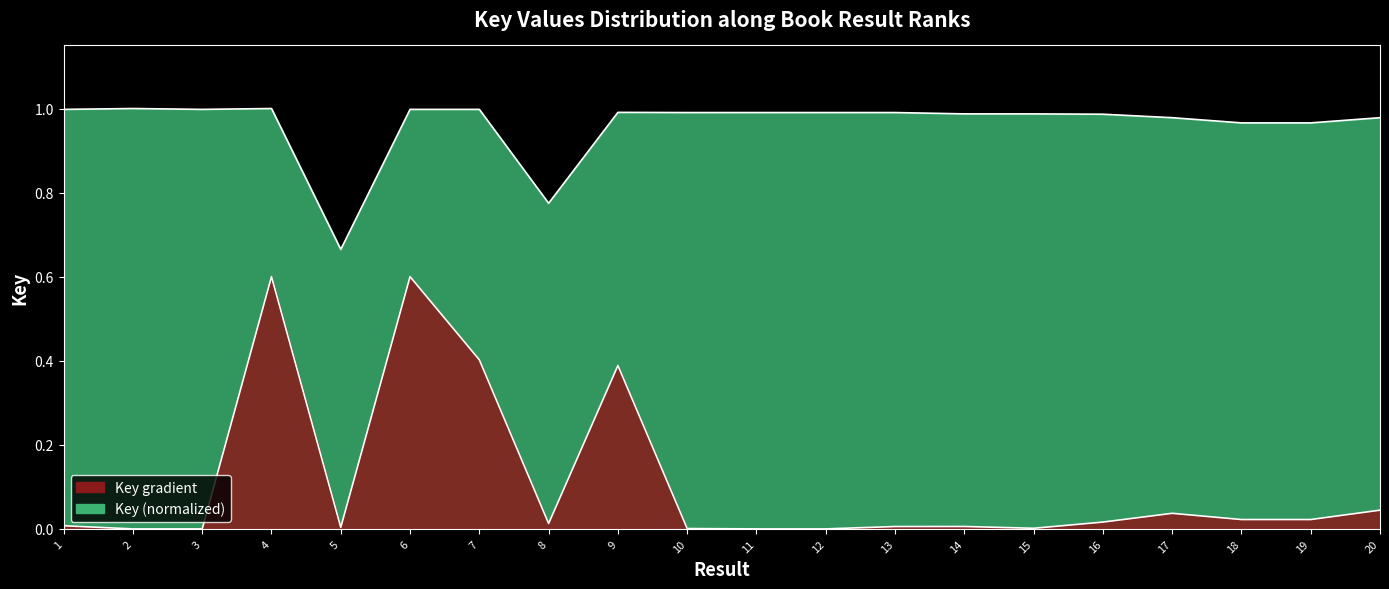

List the labels in order of value, smallest first.

5, 8, 19, 18, 17, 20, 16, 15, 14, 11, 10, 12, 13, 9, 3, 1, 6, 7, 2, 4